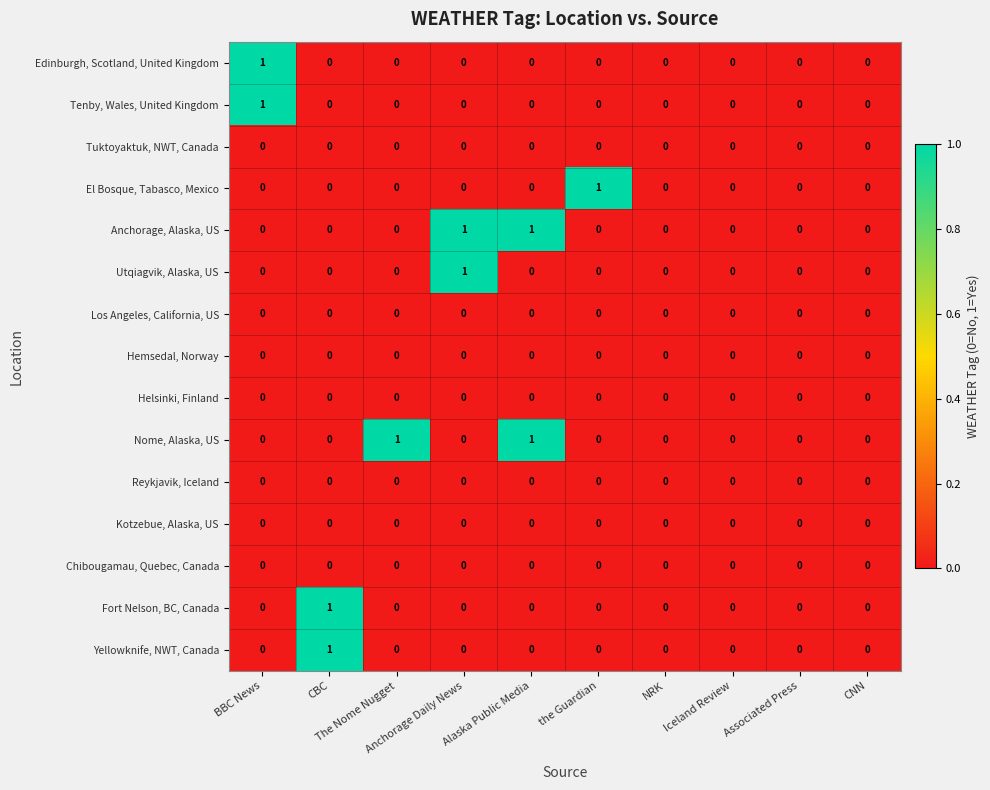

Count the number of categories in the chart.

10